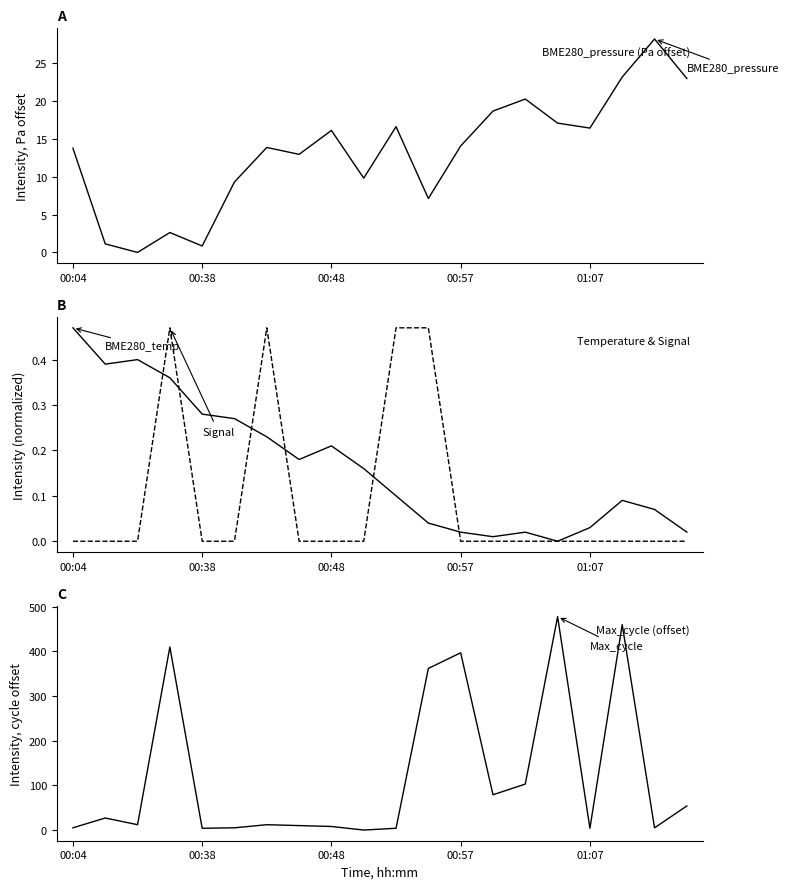

What is the maximum value for BME280_temperature?

0.5